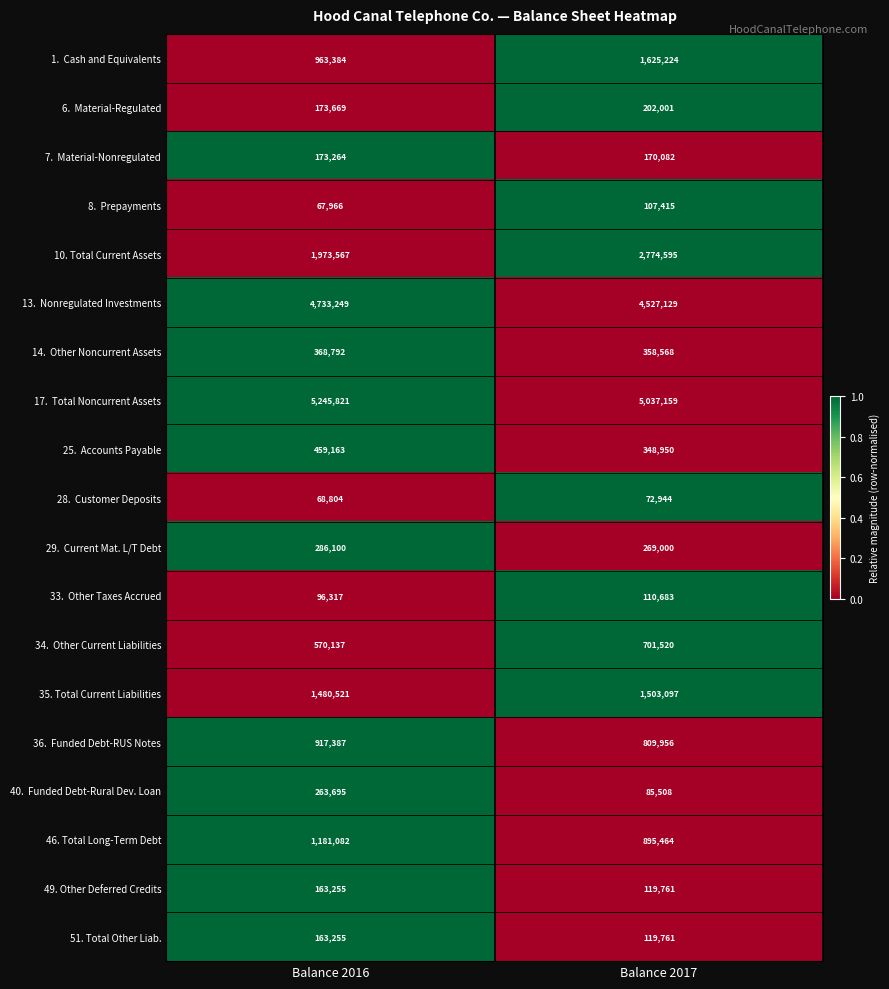

Which category has the lowest value across all series?

Balance 2016